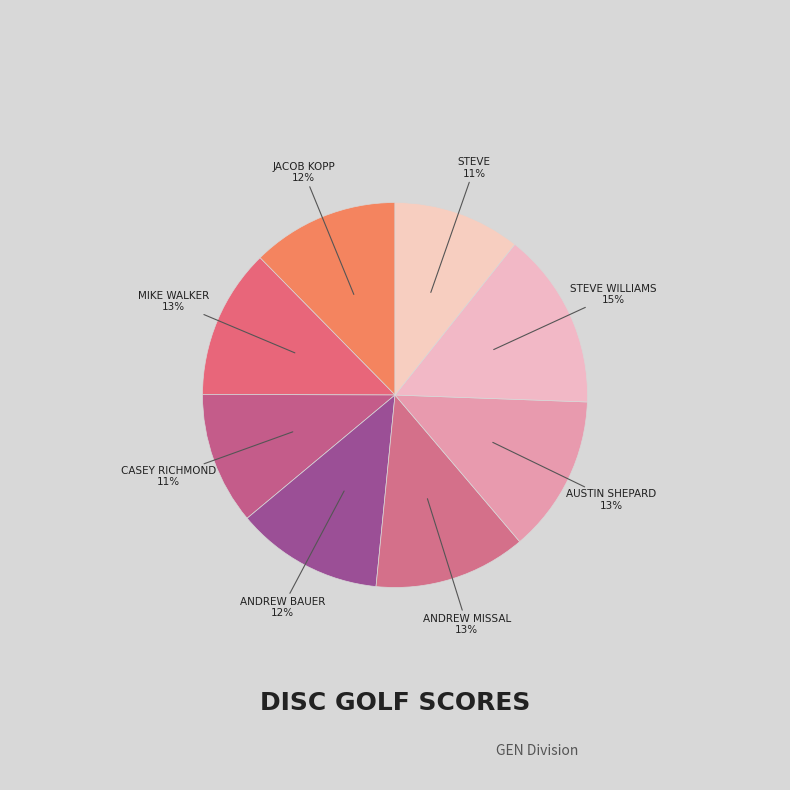

How many slices are in this pie chart?

8